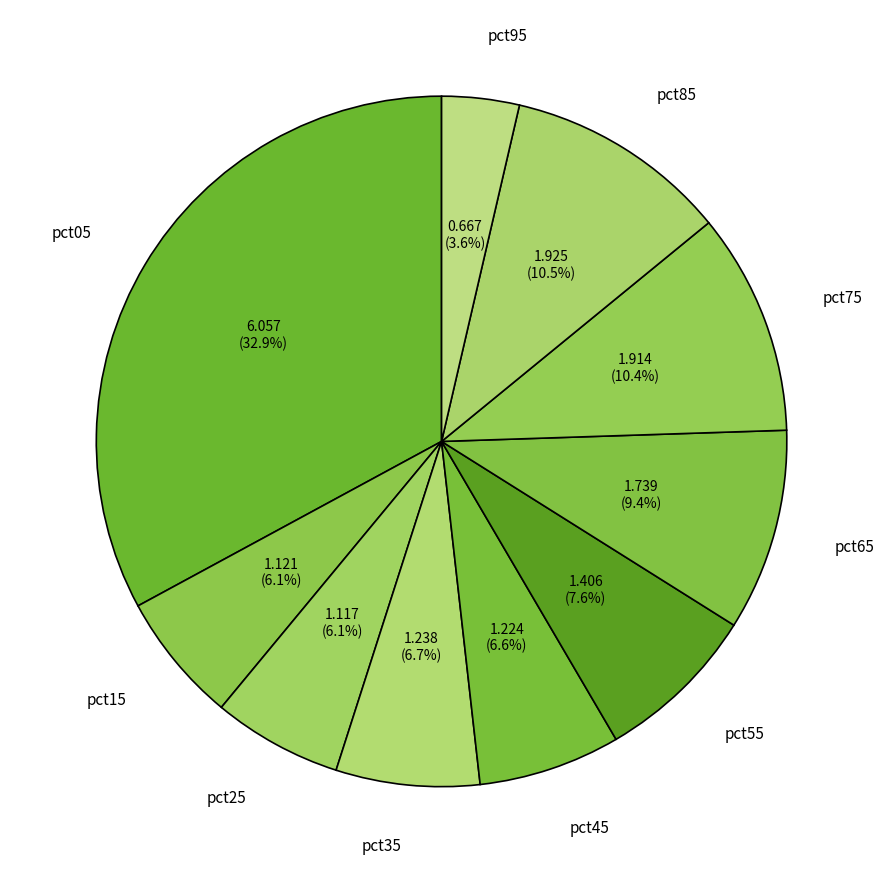

Count the number of slices in the pie.

10